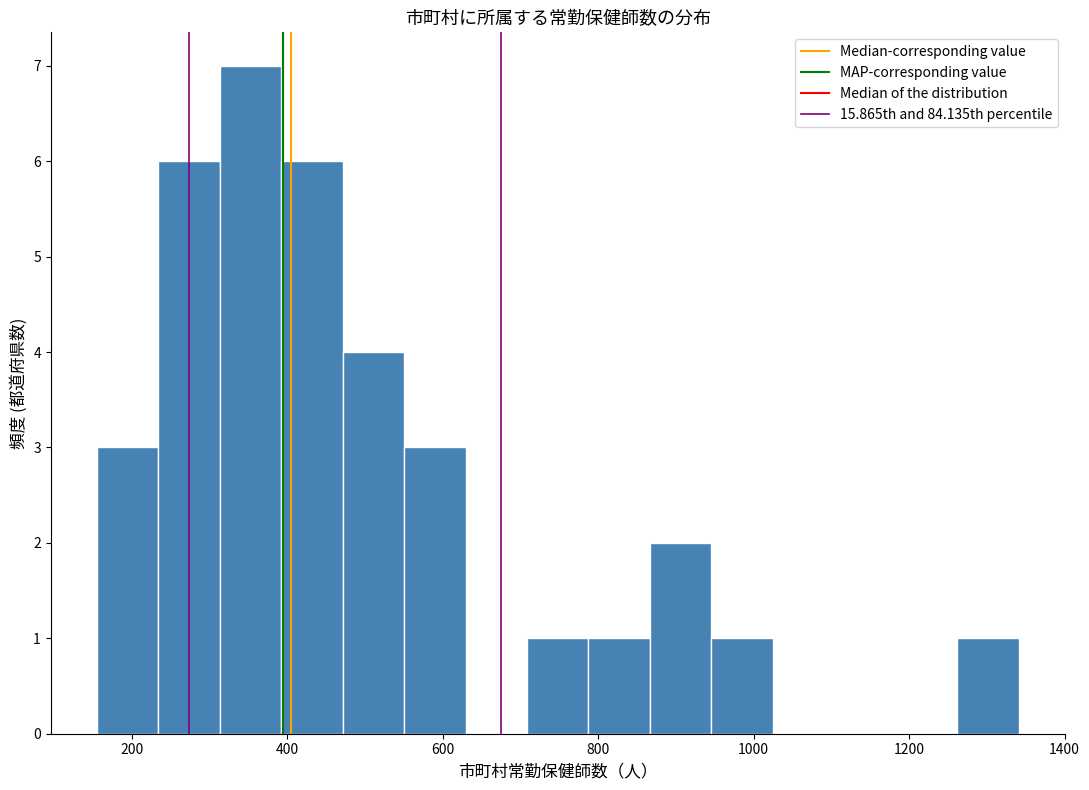

Read against the x-axis, roughly where is the centre of the tallest bar?

360